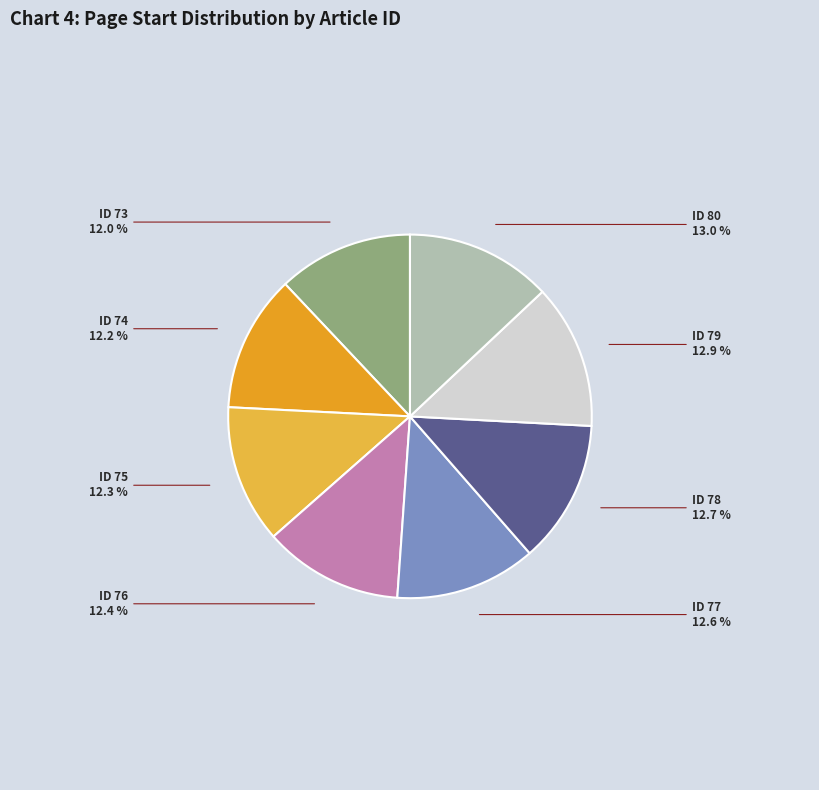

How many slices are in this pie chart?

8